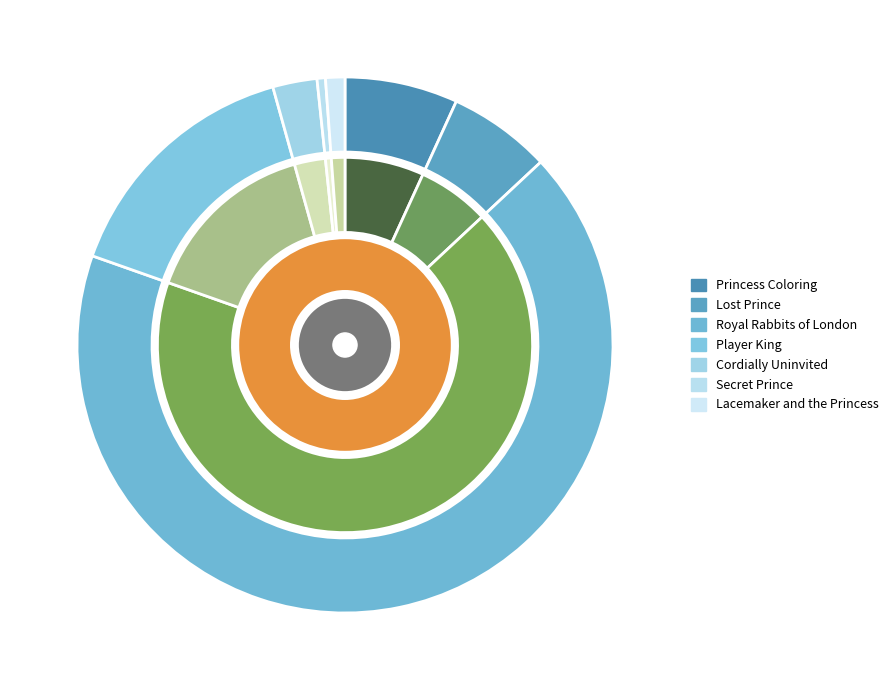

True or false: Player King accounts for 15% of the total.

True